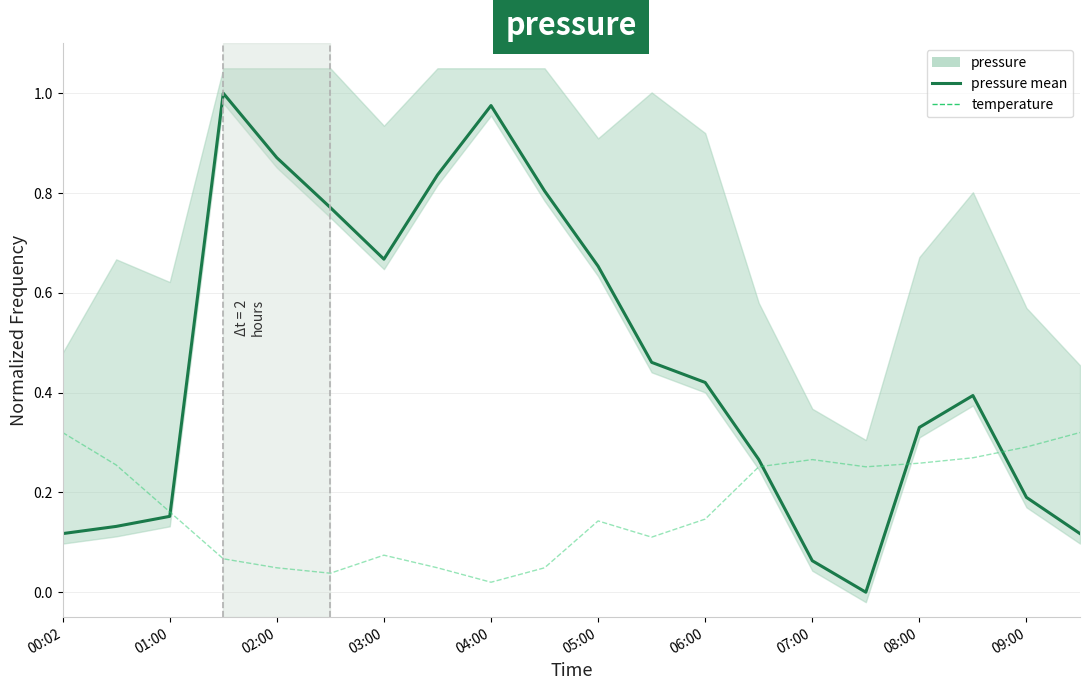

Which series ends up on top after the final intersection of temperature and pressure mean?

temperature